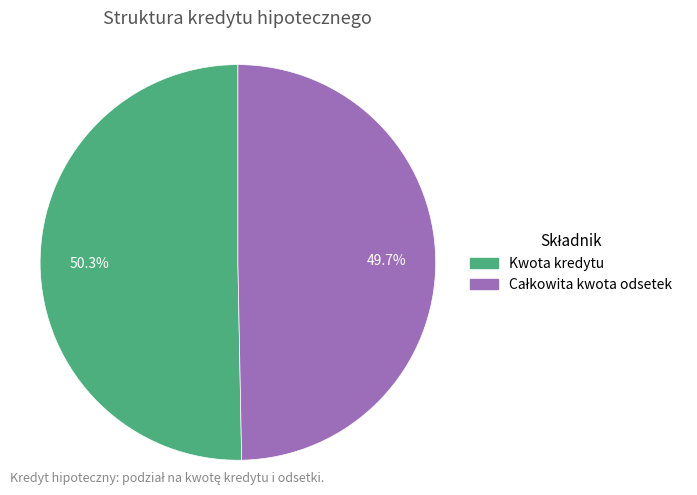

Which slice is the largest?

Kwota kredytu